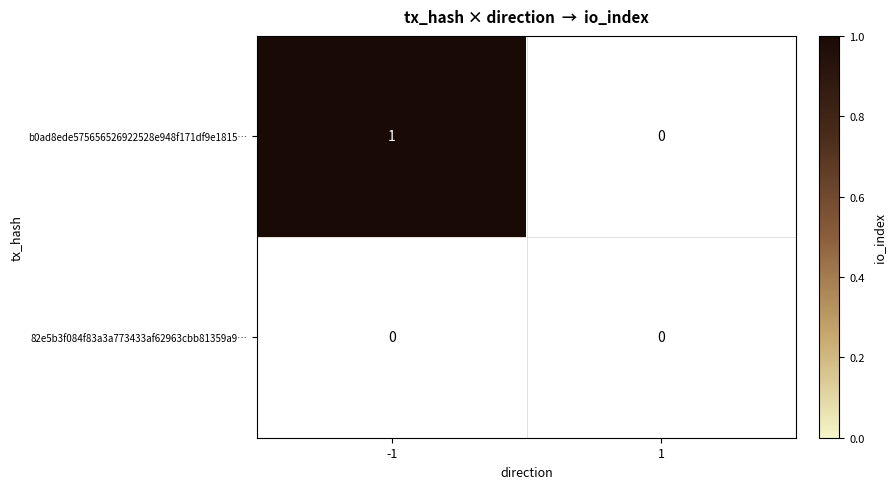

Reading left to right, what are all the values shown in this chart?

b0ad8ede575656526922528e948f171df9e1815…: 1	0
82e5b3f084f83a3a773433af62963cbb81359a9…: 0	0